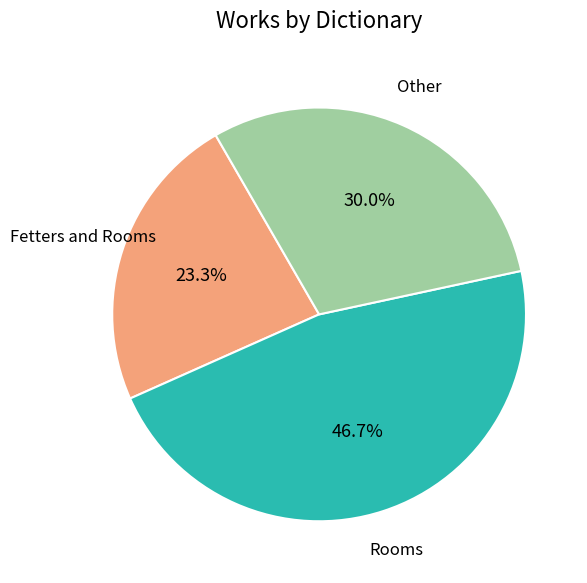

Does Fetters and Rooms represent more than half of the total?

No